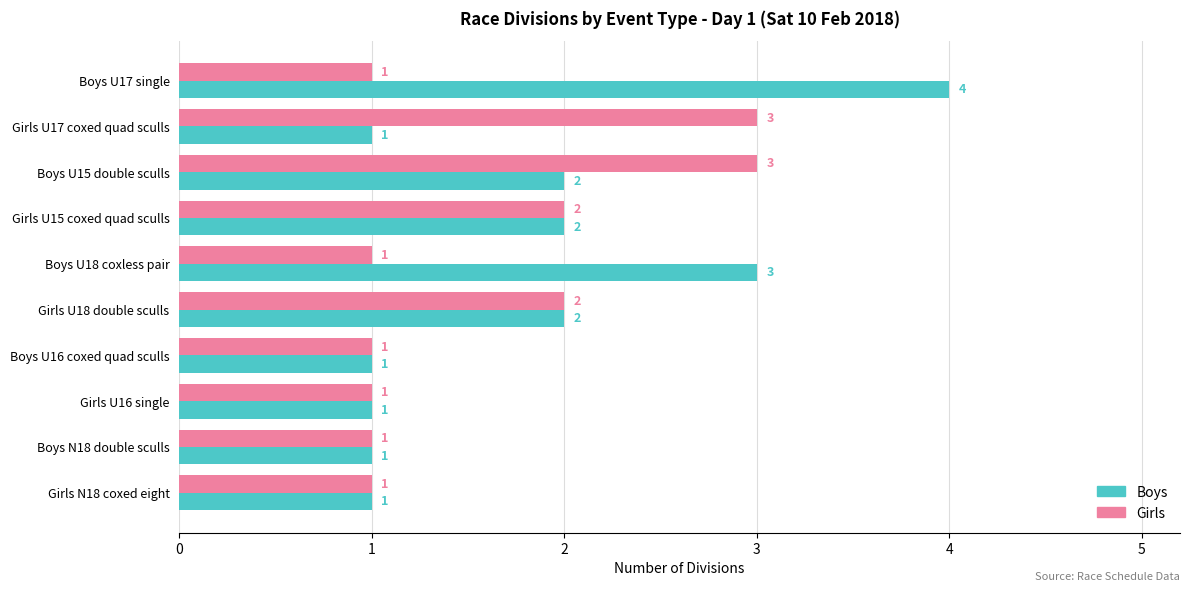

At which label does Boys reach its peak?

Boys U17 single